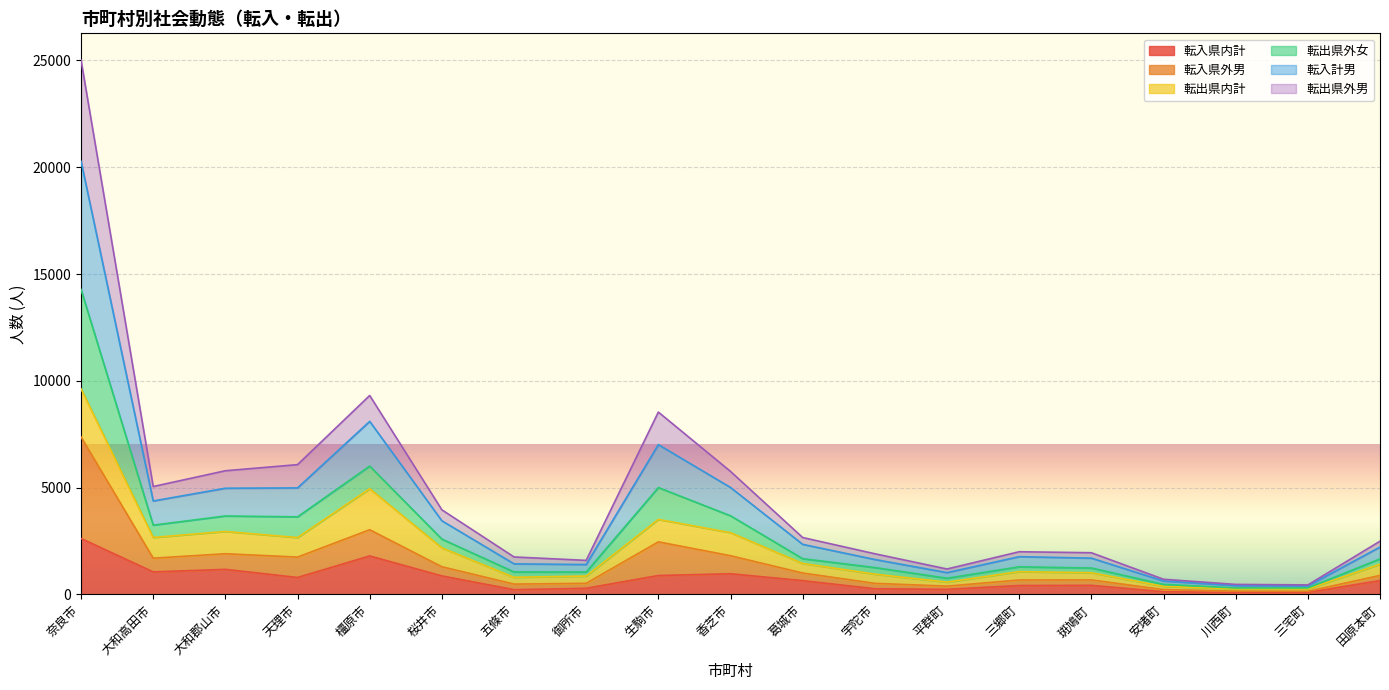

Which category has the highest value in the 転入県内計 series?

奈良市